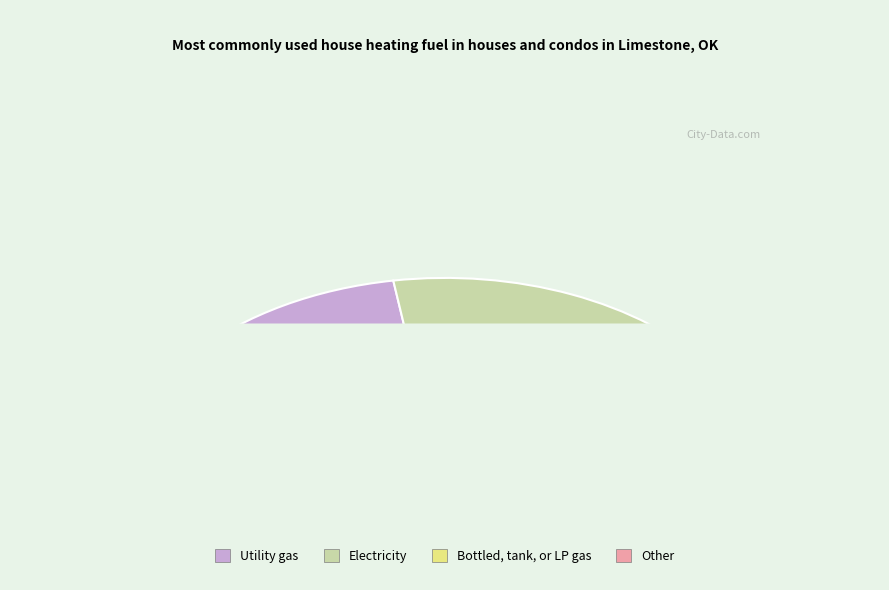

Is there any slice that represents more than half of the pie?

No